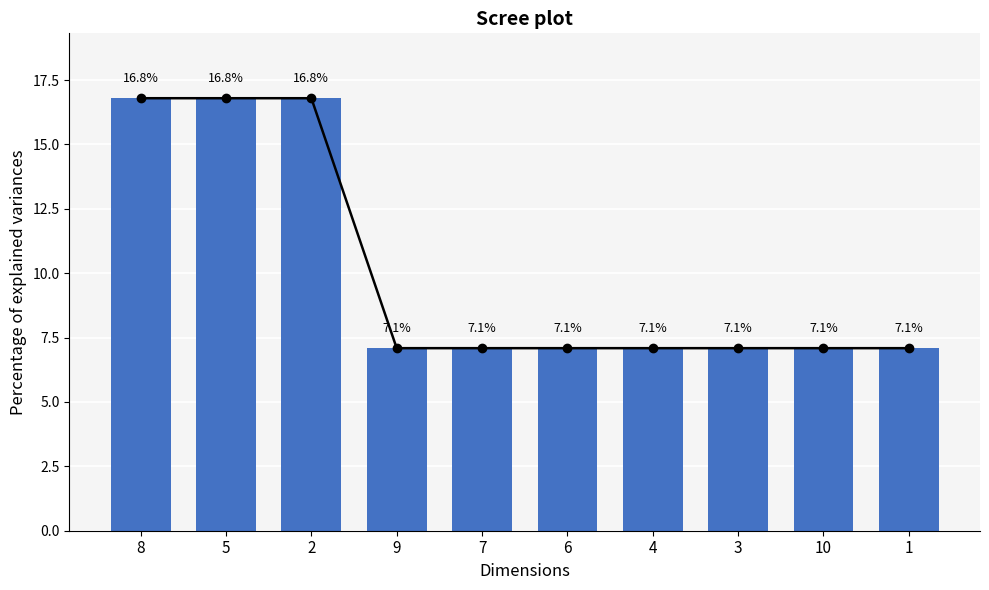

What is the difference between the maximum and second lowest values?

9.7